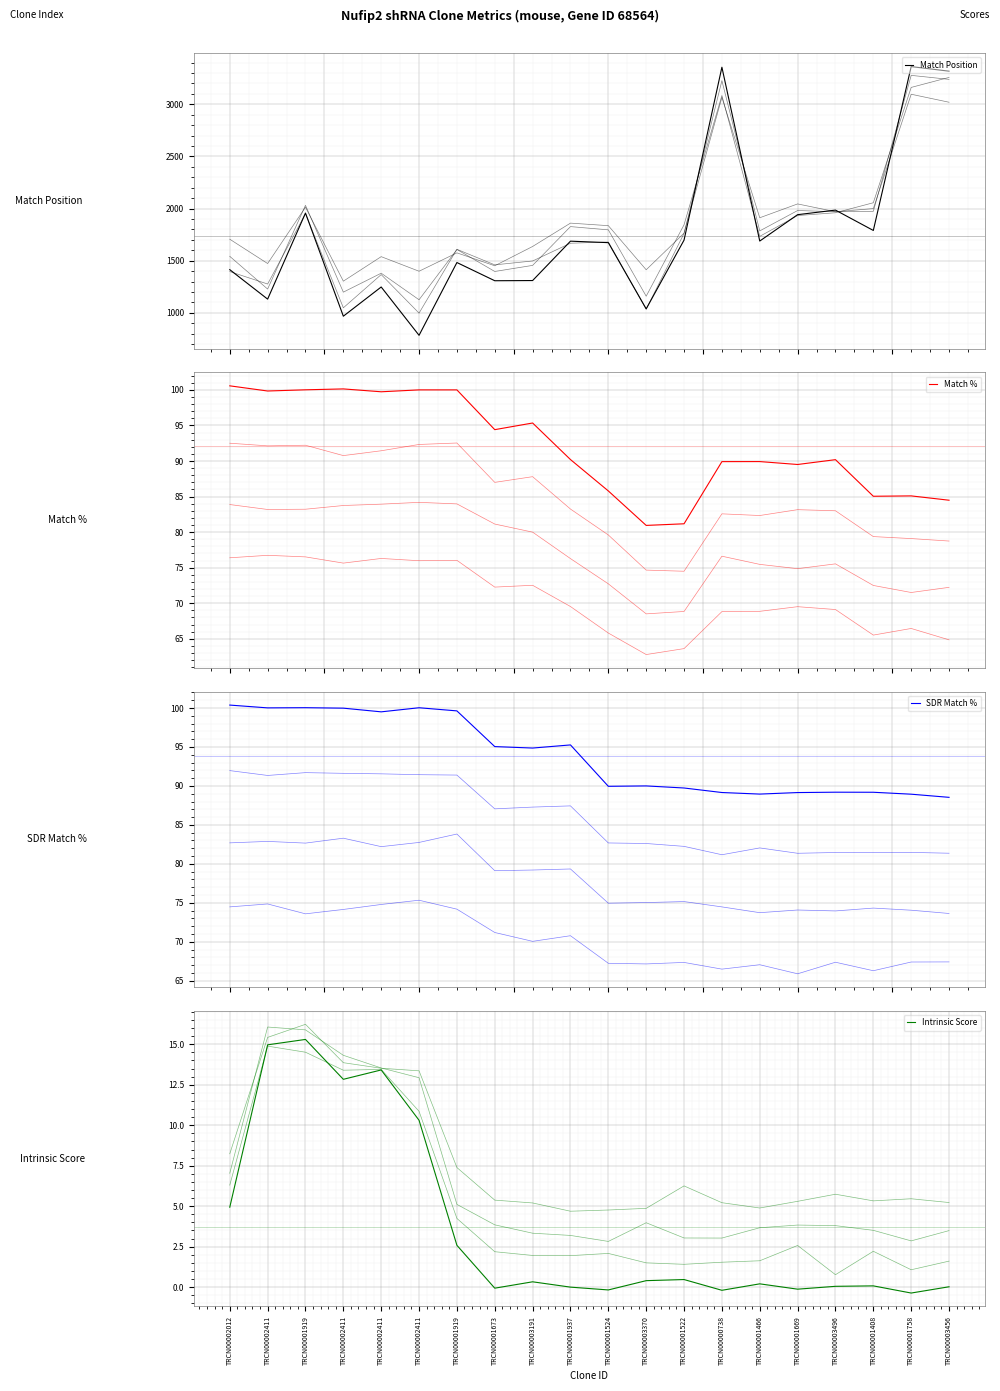

Which series has the widest spread of values?

Match Position